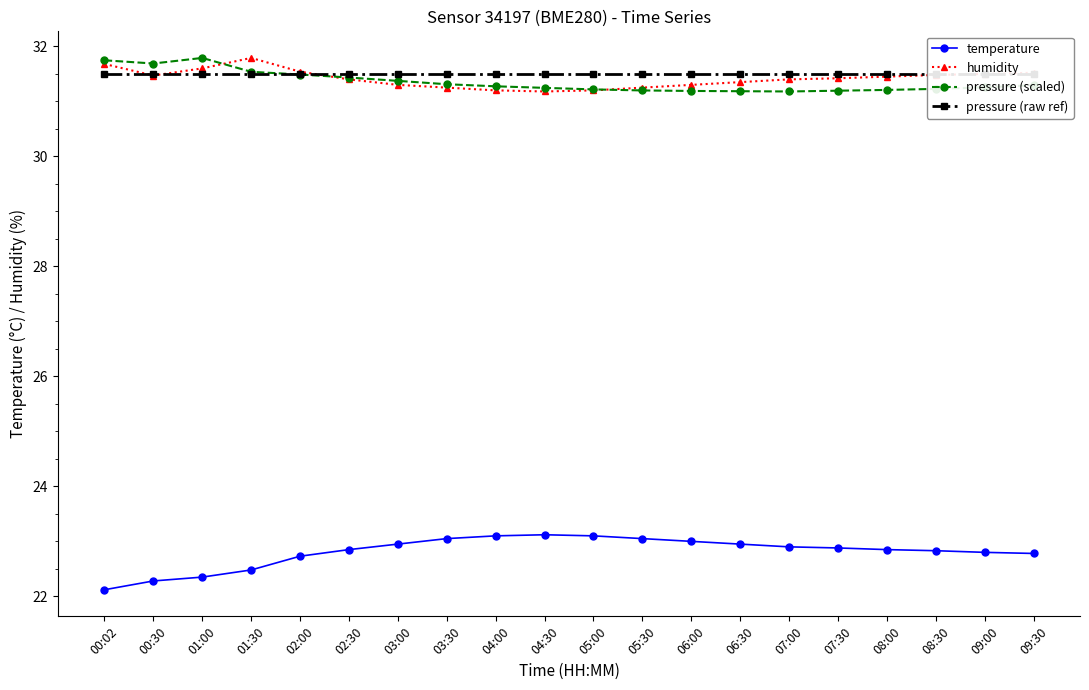

At which category does the chart reach its minimum across all series?

00:02